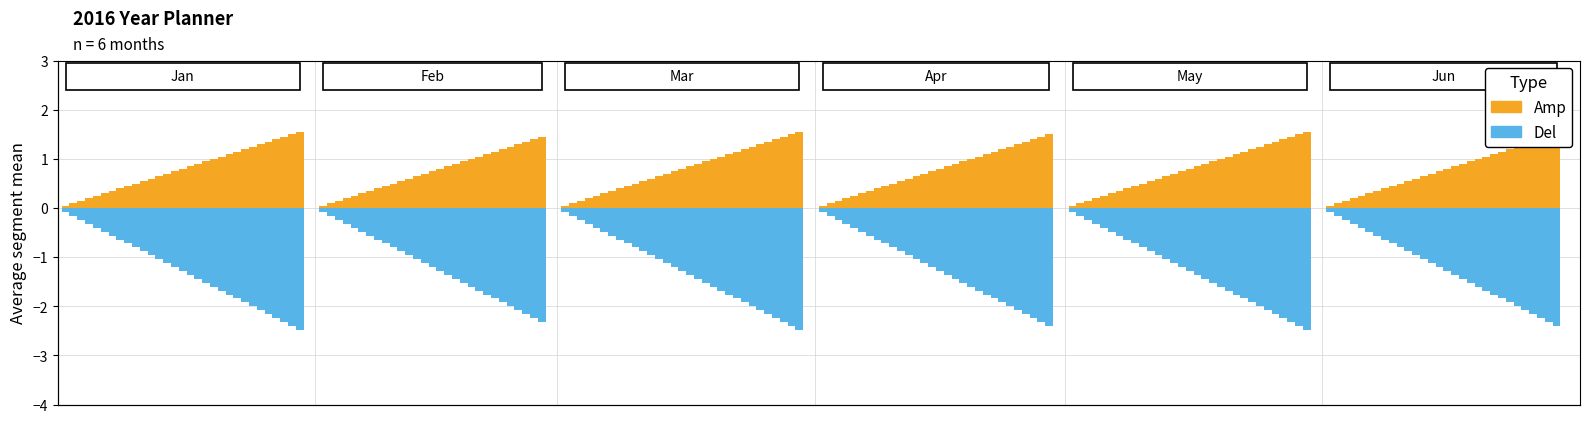

How many values in the Del series exceed -1?

12